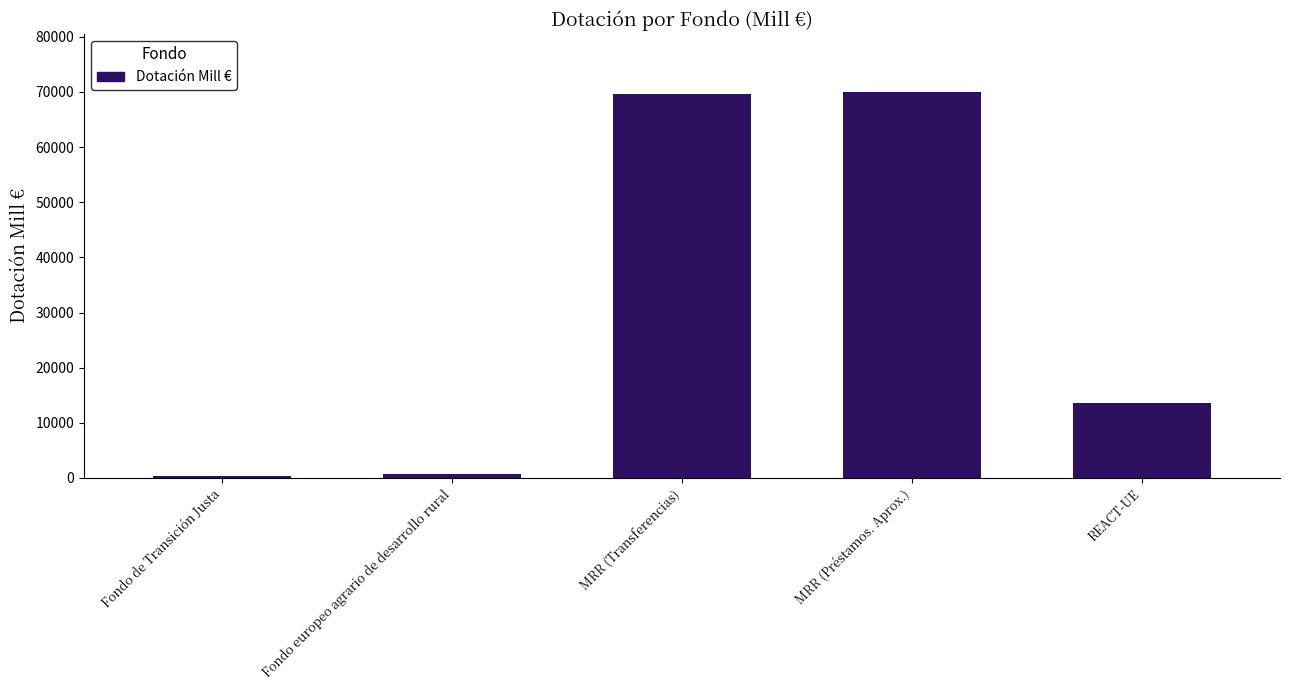

What is the difference between the maximum and second lowest values?

69282.3